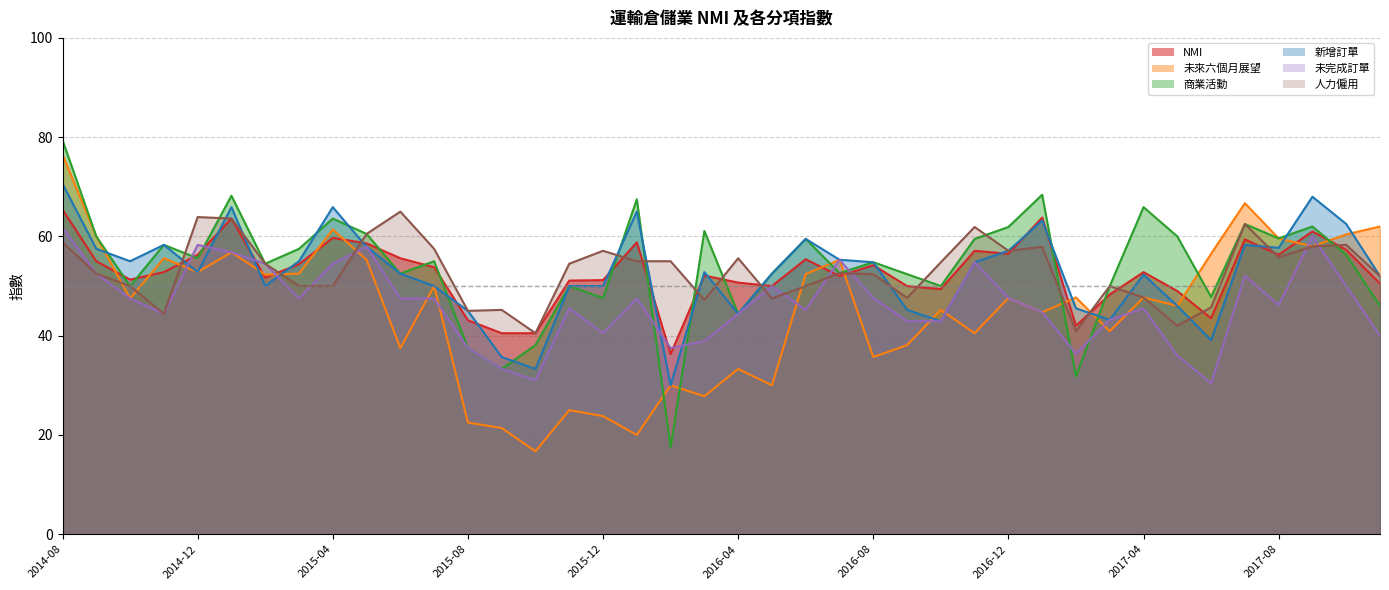

How many interior local valleys does the 商業活動 series have?

13